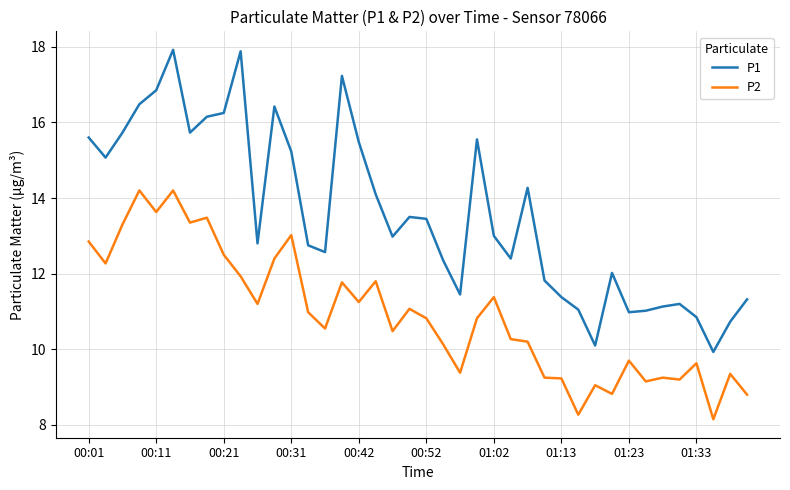

In P1, how many points are lower than both neighbors (excluding endpoints)?

10